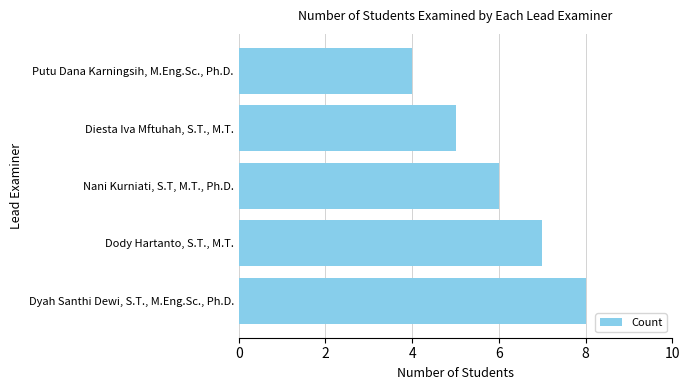

What is the ratio of the value at Putu Dana Karningsih, M.Eng.Sc., Ph.D. to the value at Nani Kurniati, S.T, M.T., Ph.D.?

0.7